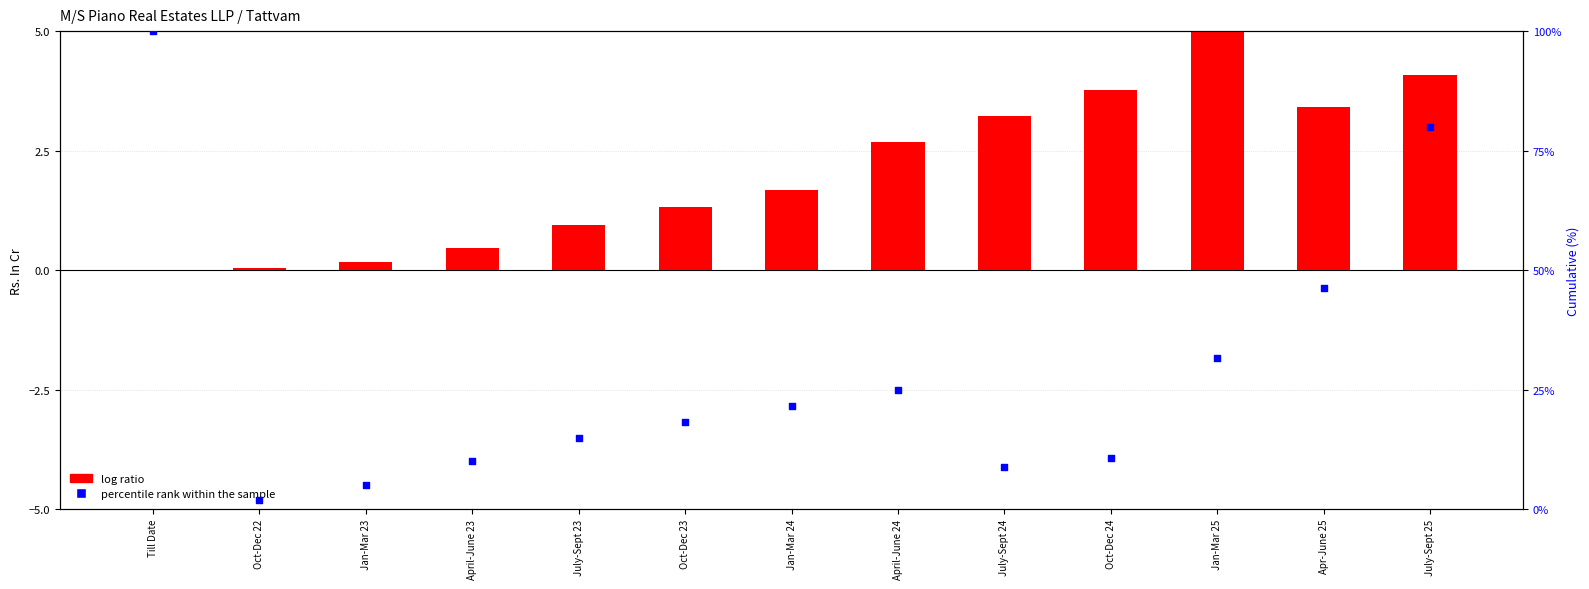

At which category is the sum across all series the highest?

Till Date